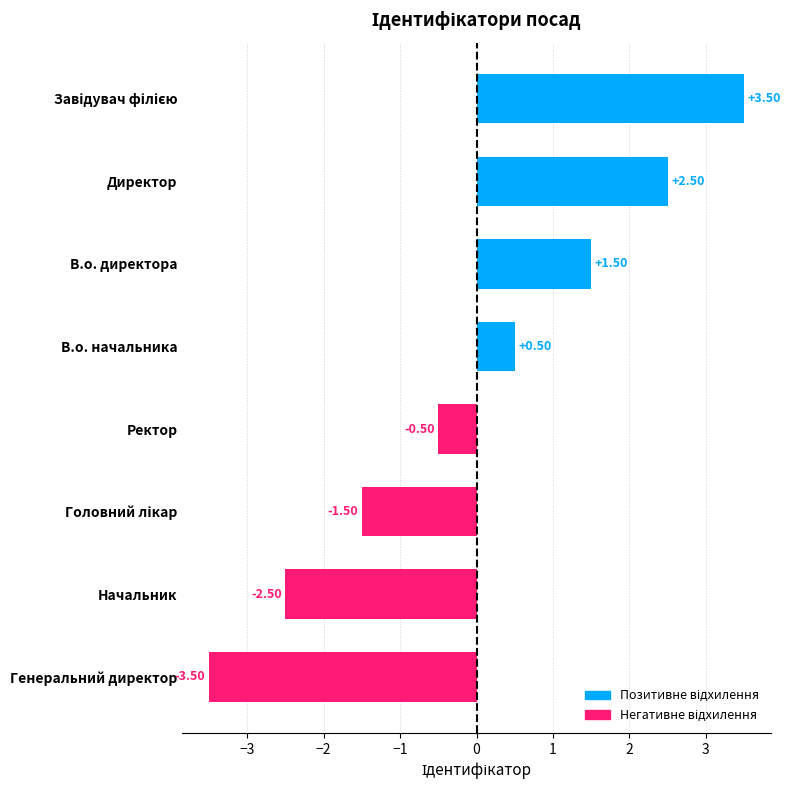

What is the difference between the values at Ректор and В.о. директора?

2.0